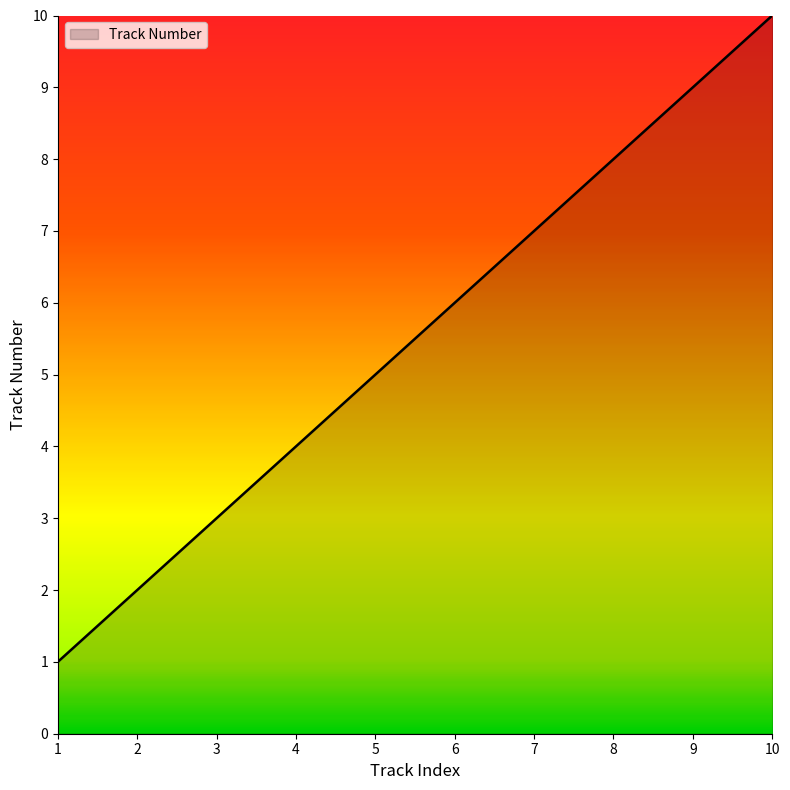

How many lines are shown in the chart?

1